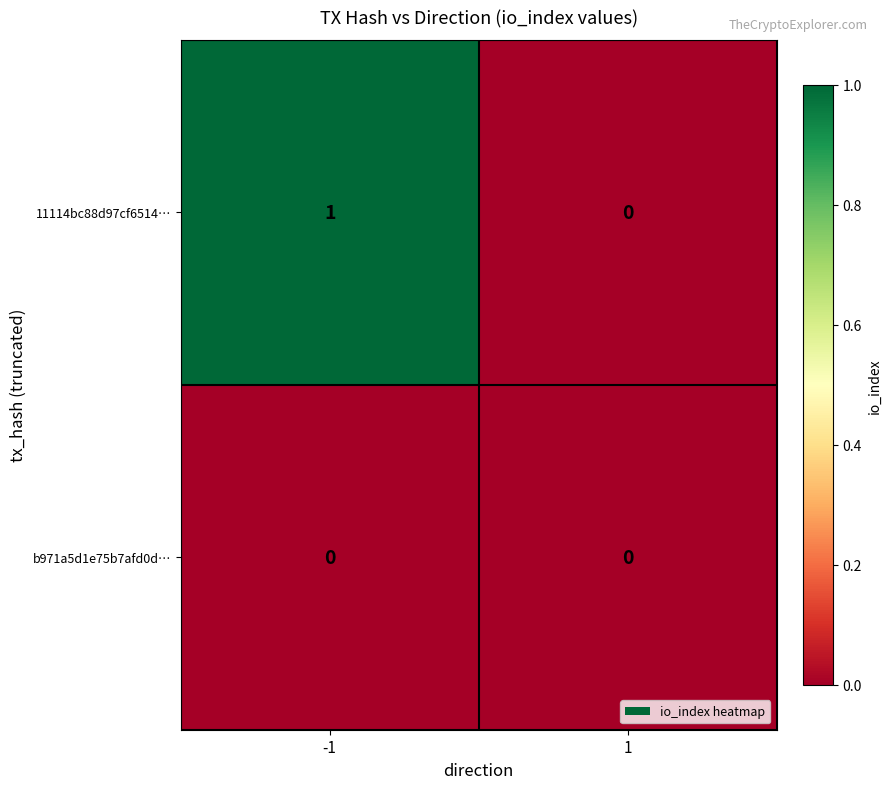

List the labels in order of 11114bc88d97cf6514… value, smallest first.

1, -1